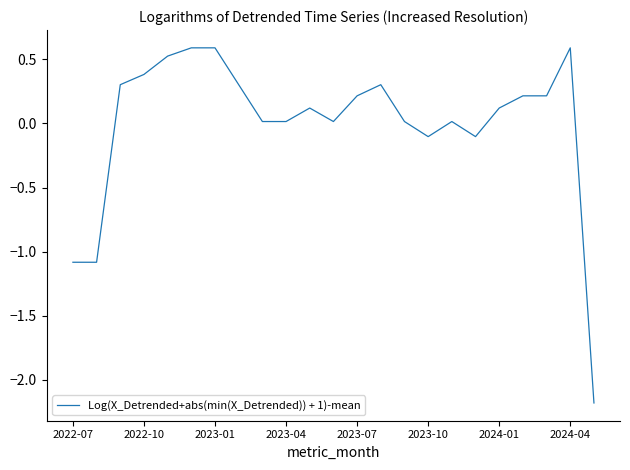

What is the difference between the maximum and minimum values?

2.8